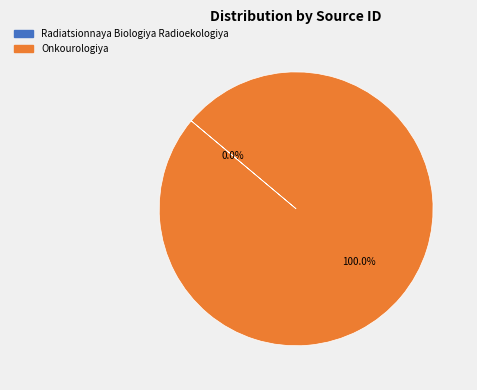

To the nearest percent, what percentage of the pie is Onkourologiya?

100%